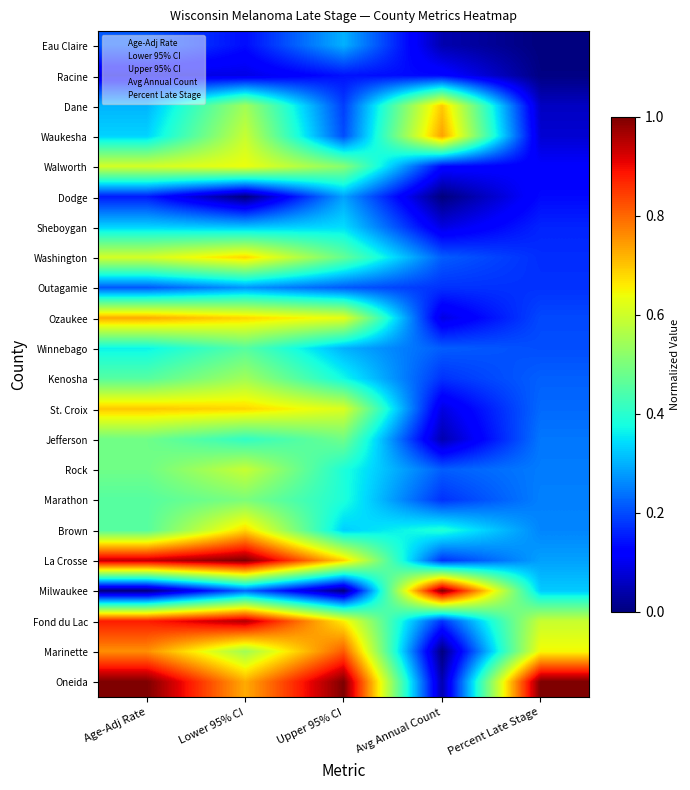

Which series changed the most between Upper 95% CI and Avg Annual Count?

Milwaukee